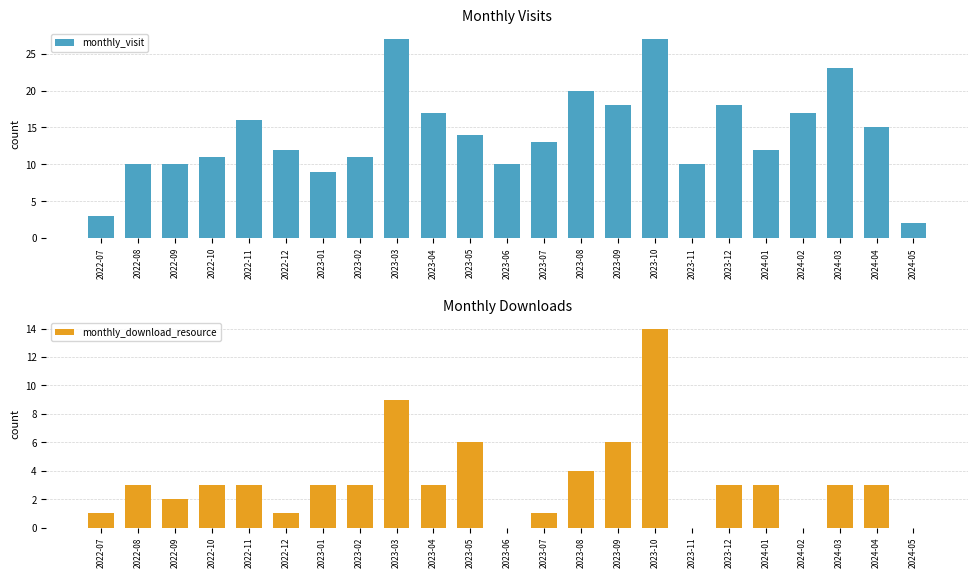

What is the sum of the monthly_download_resource values at 2022-12 and 2023-08?

5